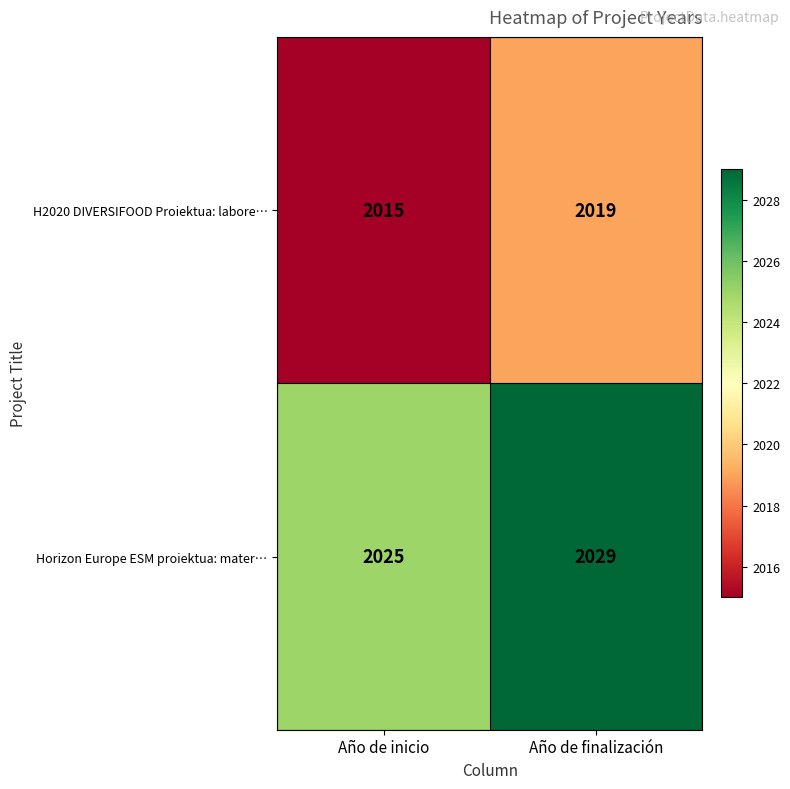

Which label corresponds to the smallest value in the chart?

Año de inicio